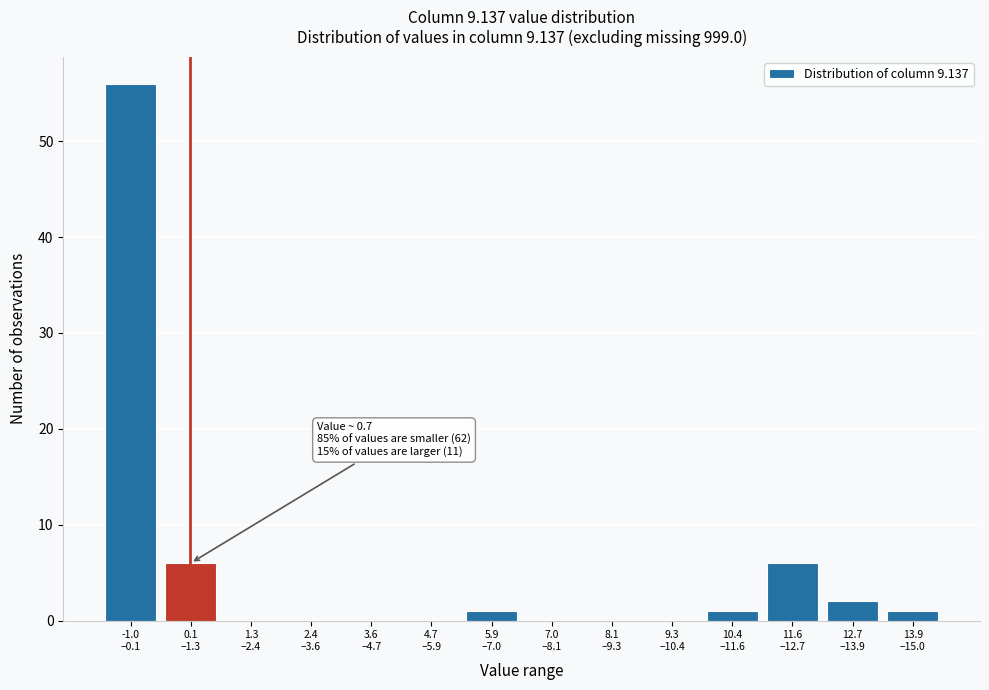

What is the greatest value displayed?

56